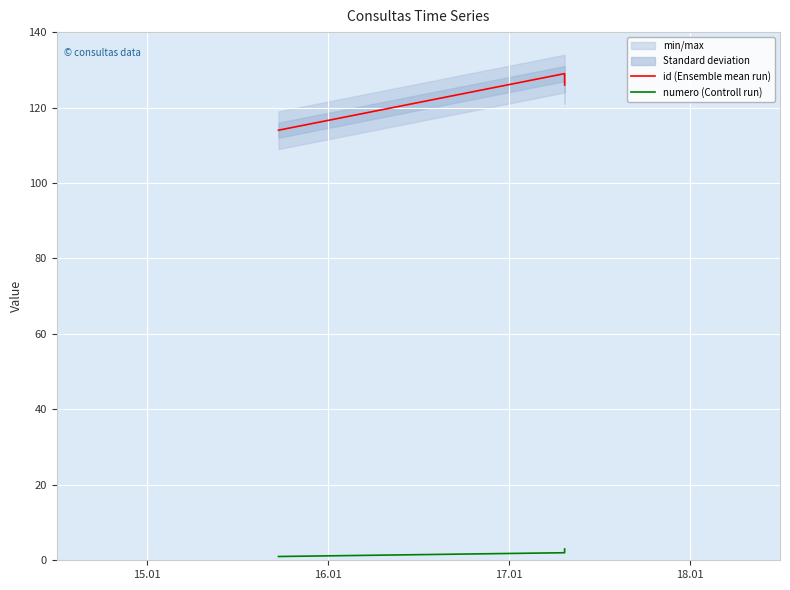

Reading left to right, extract all data points from this chart.

id (Ensemble mean run): 114	129	126
numero (Controll run): 1	2	3